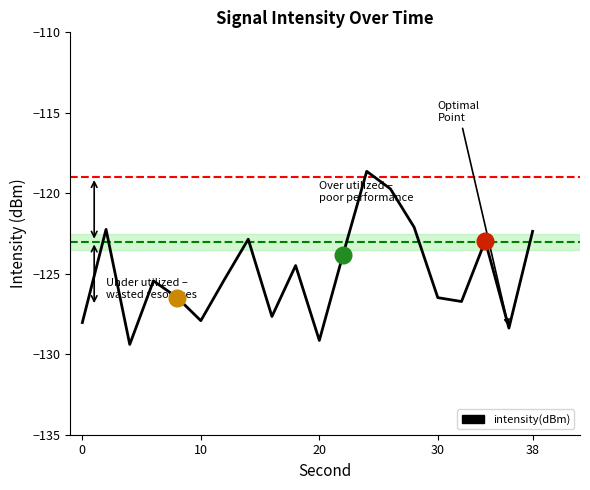

What is the difference between the second highest and minimum values?

9.7